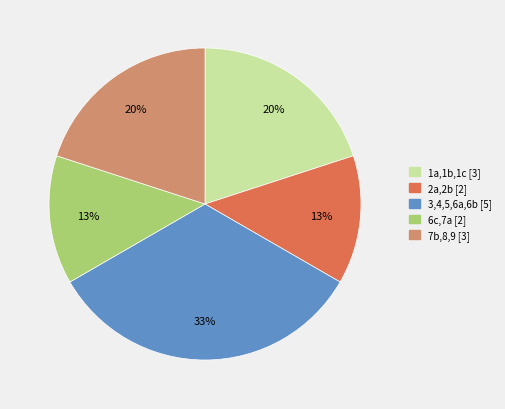

Does any single category account for the majority?

No